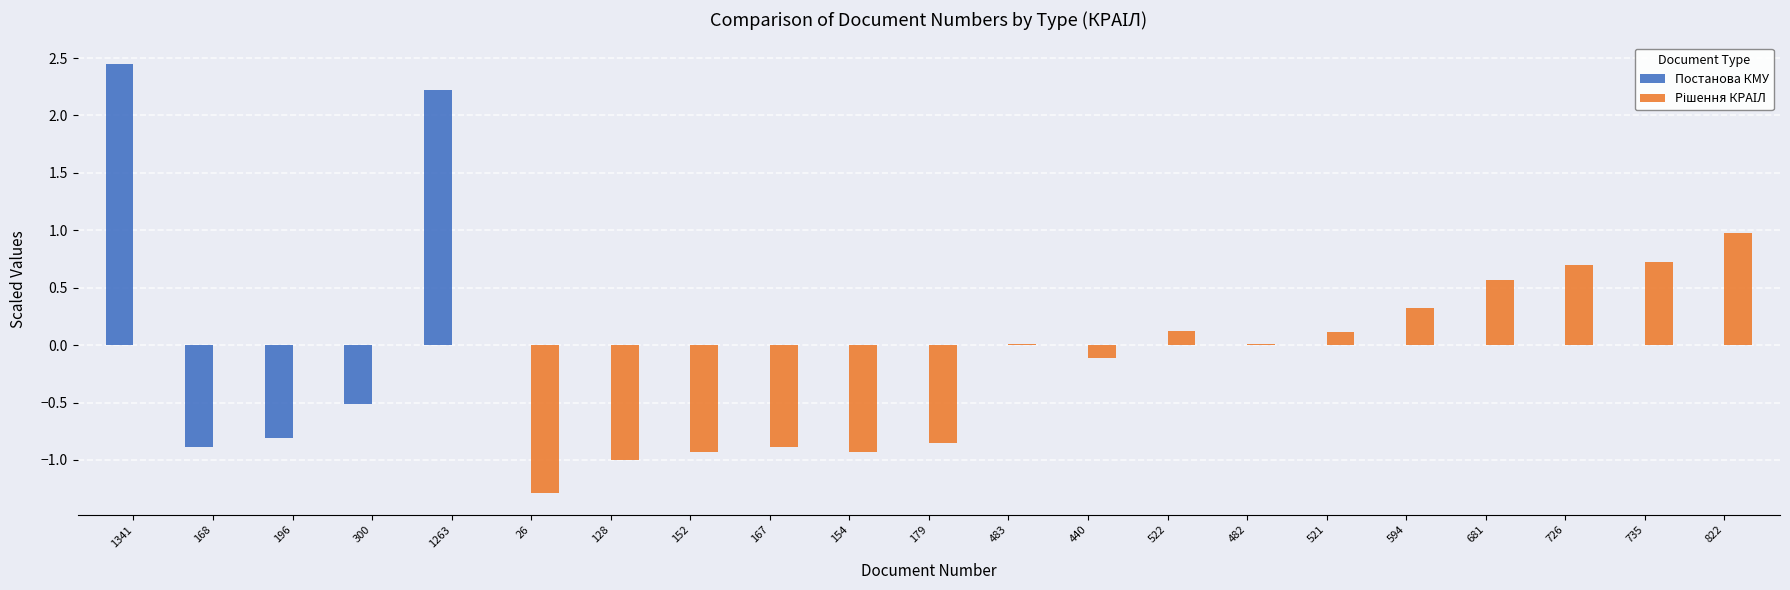

How many data points does each series have?

21